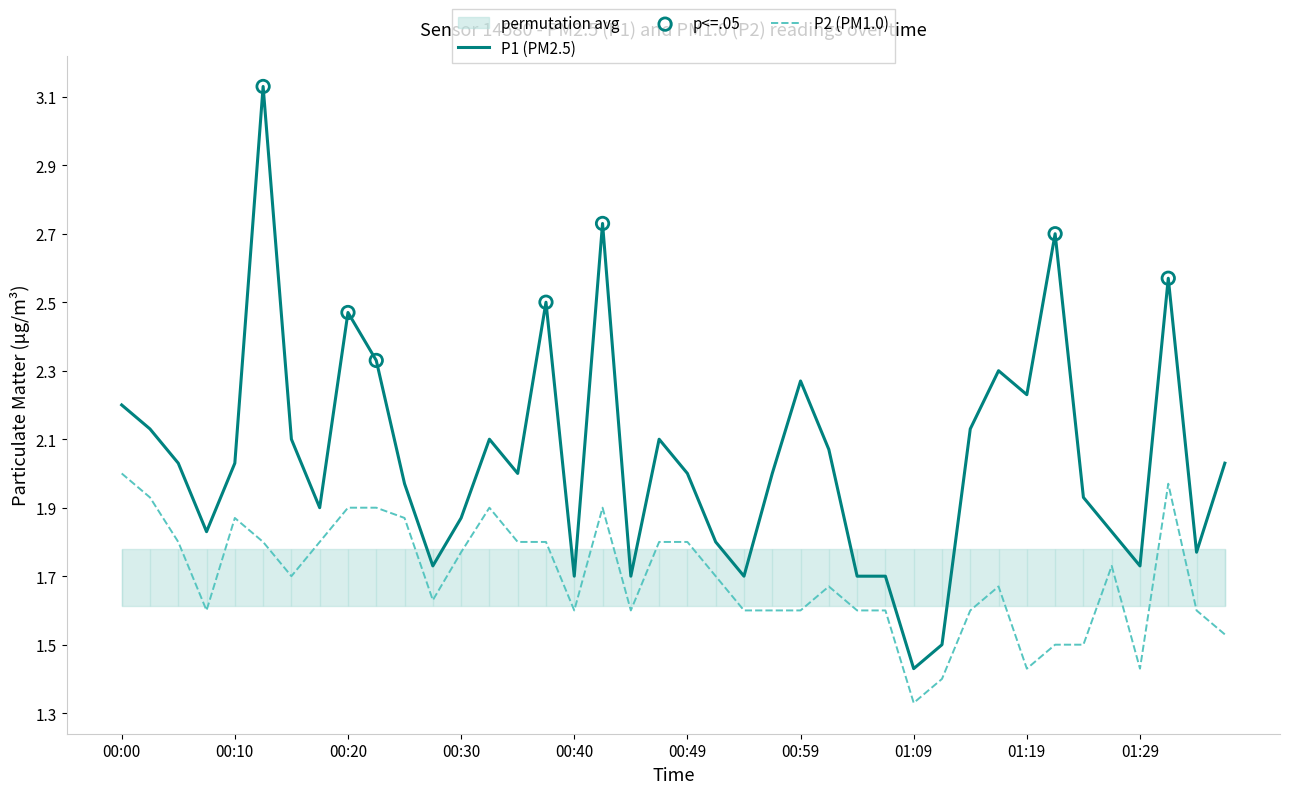

Is the value of P1 at 00:59 greater than the value of P2 at 00:37?

Yes